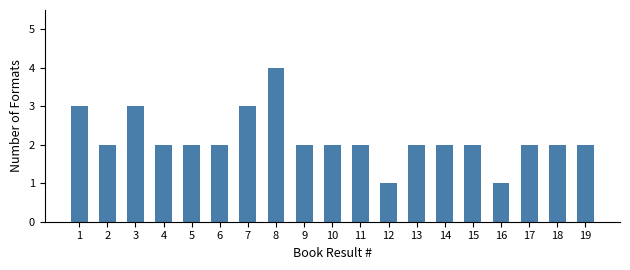

Reading right to left, what are all the values shown in this chart?

2	2	2	1	2	2	2	1	2	2	2	4	3	2	2	2	3	2	3